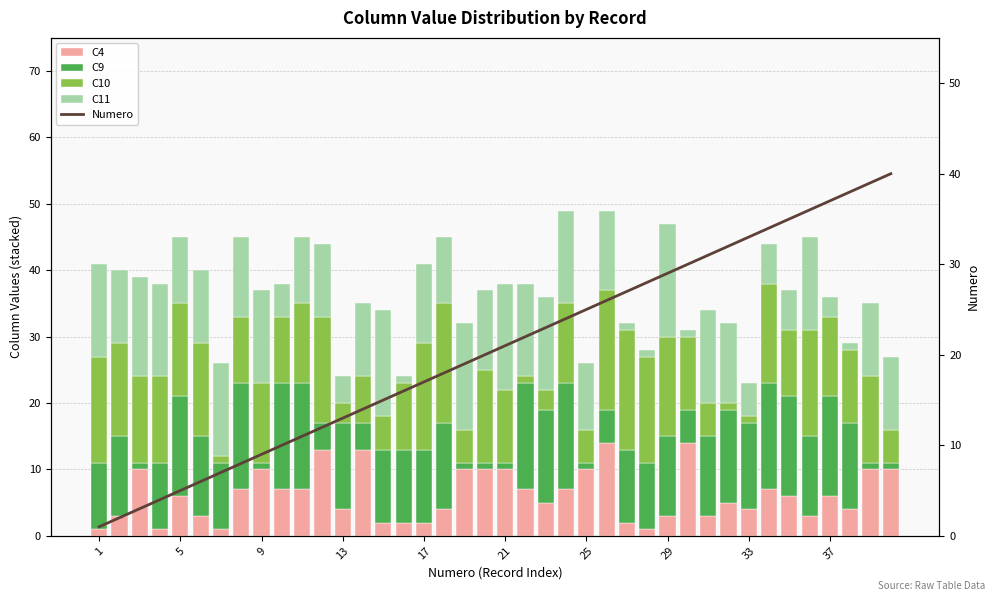

What is the minimum value for C11?

1